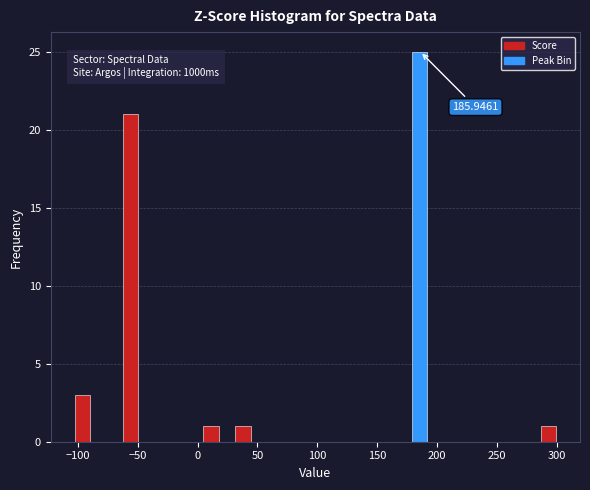

Around what value on the x-axis is the tallest bar? Give the approximate position of its centre, as read against the axis.

185